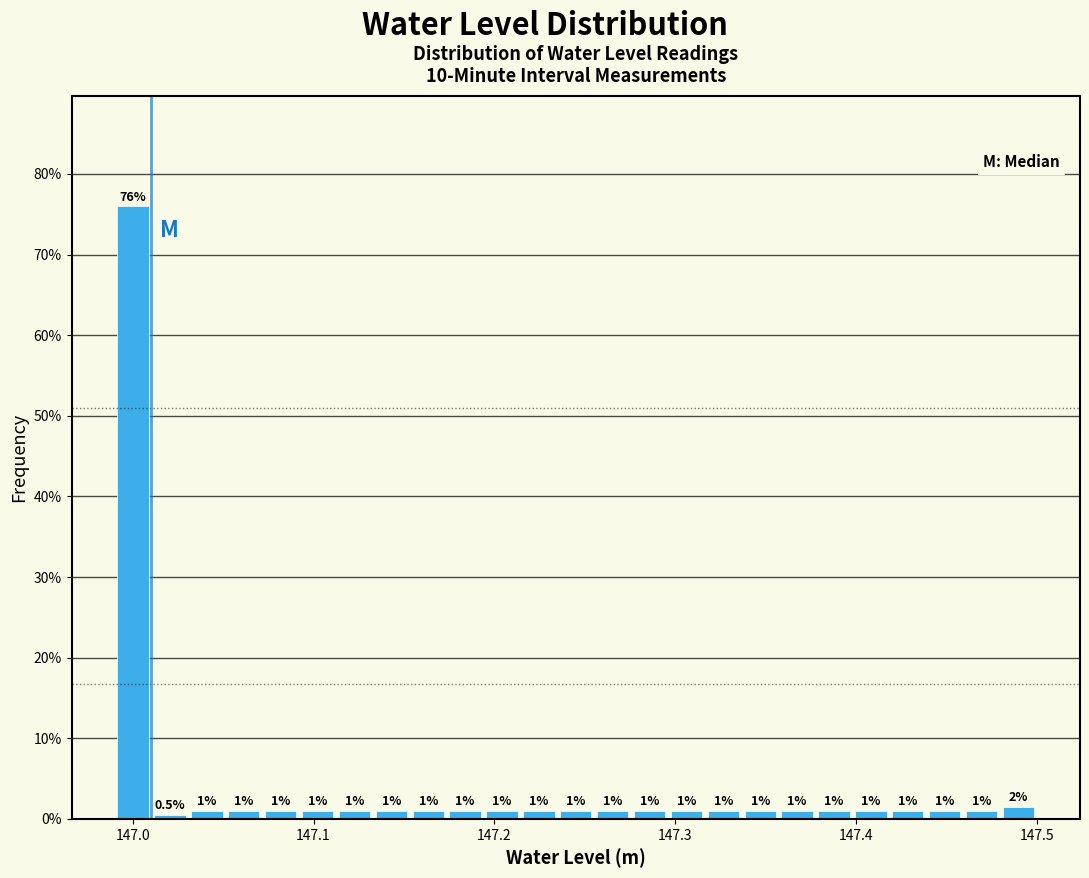

Read against the x-axis, roughly where is the centre of the tallest bar?

147.00